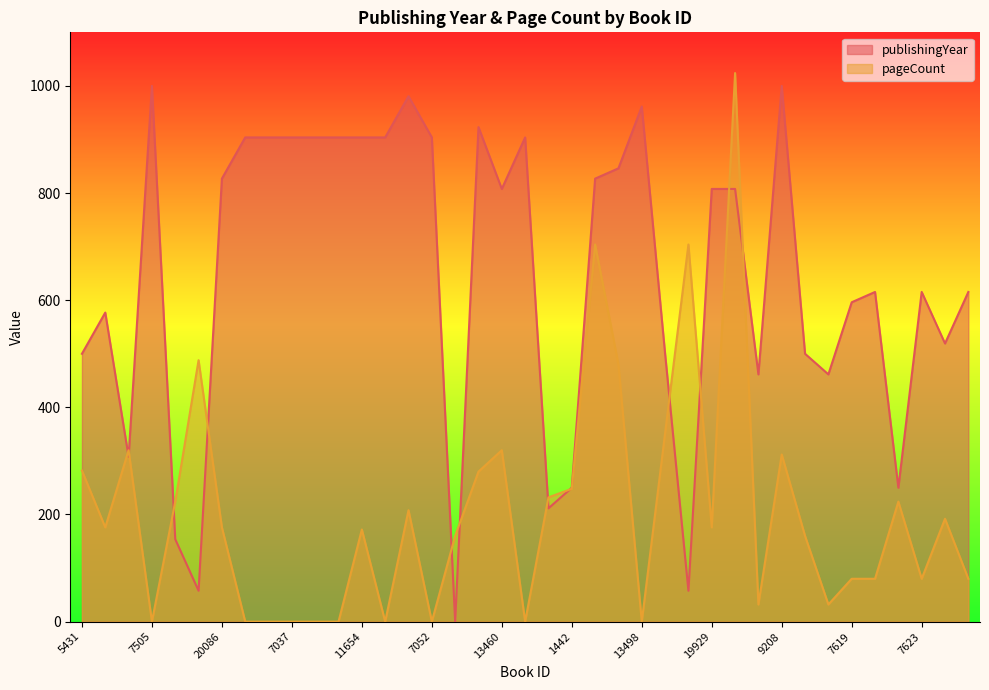

What is the average value of the publishingYear series?

645.5